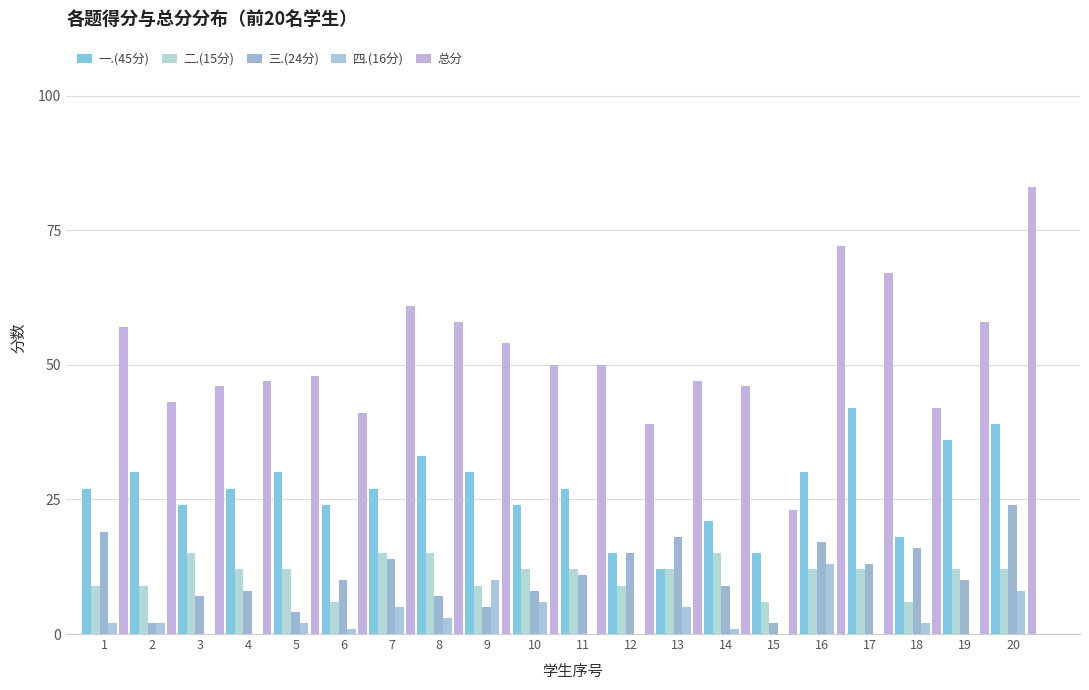

Reading left to right, what are all the values shown in this chart?

一.(45分): 27	30	24	27	30	24	27	33	30	24	27	15	12	21	15	30	42	18	36	39
二.(15分): 9	9	15	12	12	6	15	15	9	12	12	9	12	15	6	12	12	6	12	12
三.(24分): 19	2	7	8	4	10	14	7	5	8	11	15	18	9	2	17	13	16	10	24
四.(16分): 2	2	0	0	2	1	5	3	10	6	0	0	5	1	0	13	0	2	0	8
总分: 57	43	46	47	48	41	61	58	54	50	50	39	47	46	23	72	67	42	58	83